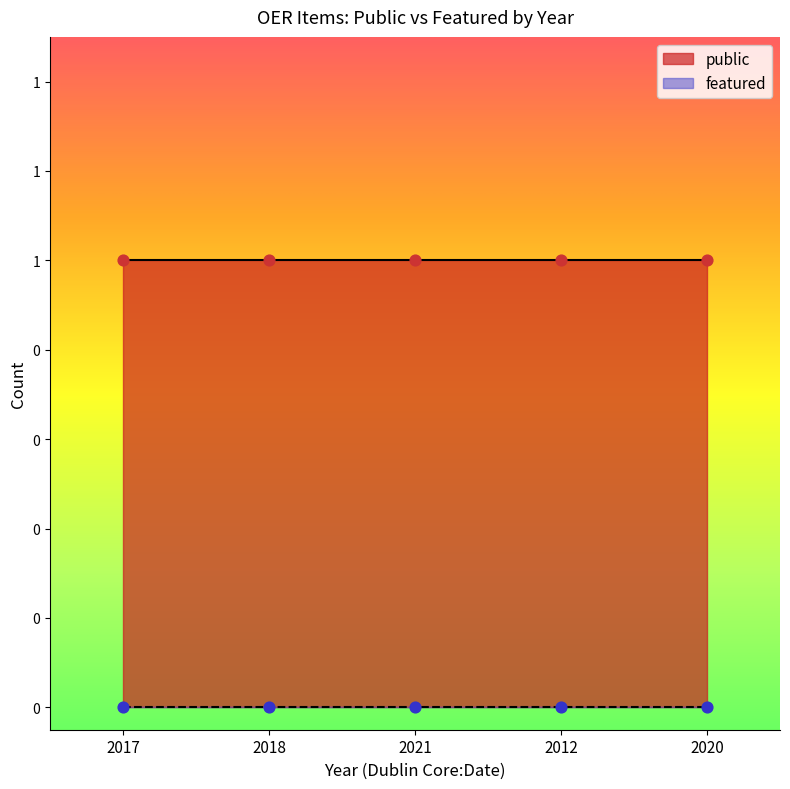

Which series has the largest total across all categories?

public